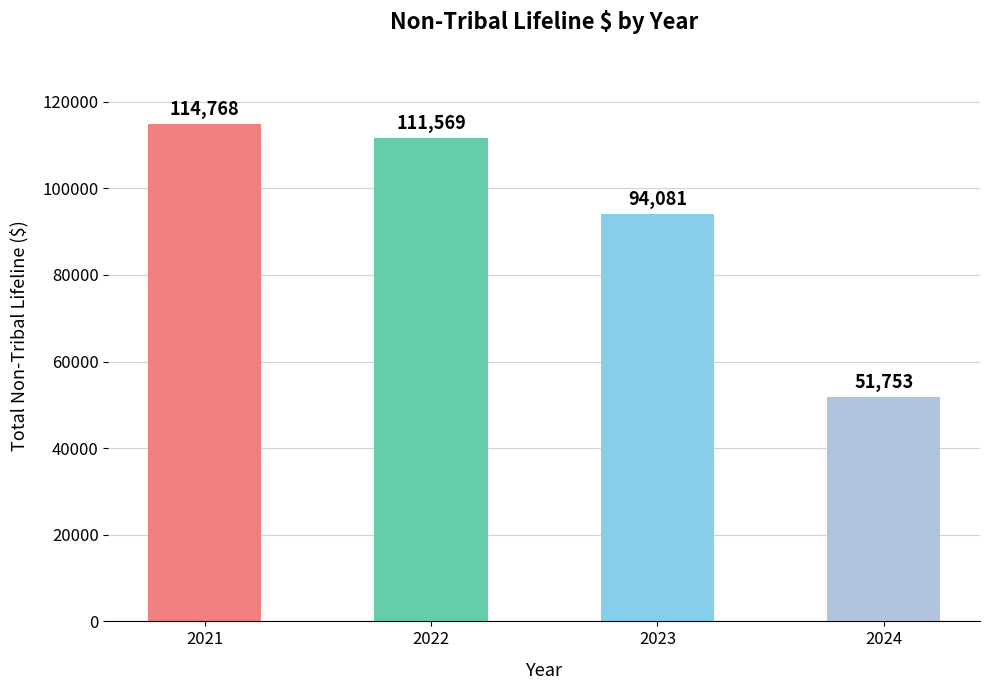

What is the change in value from 2021 to 2022?

-3199